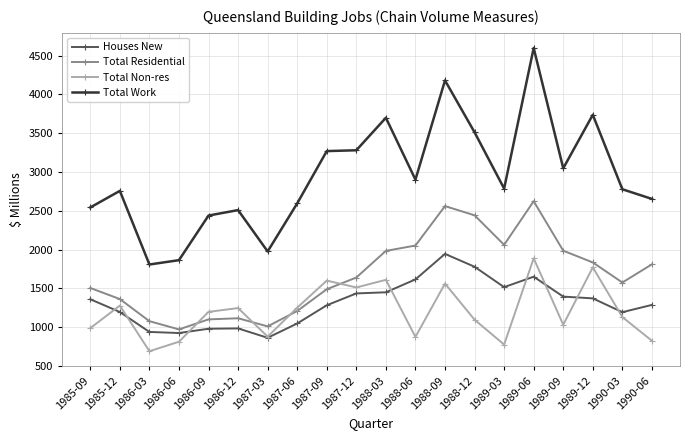

At how many categories does at least one series exceed 1543?

20